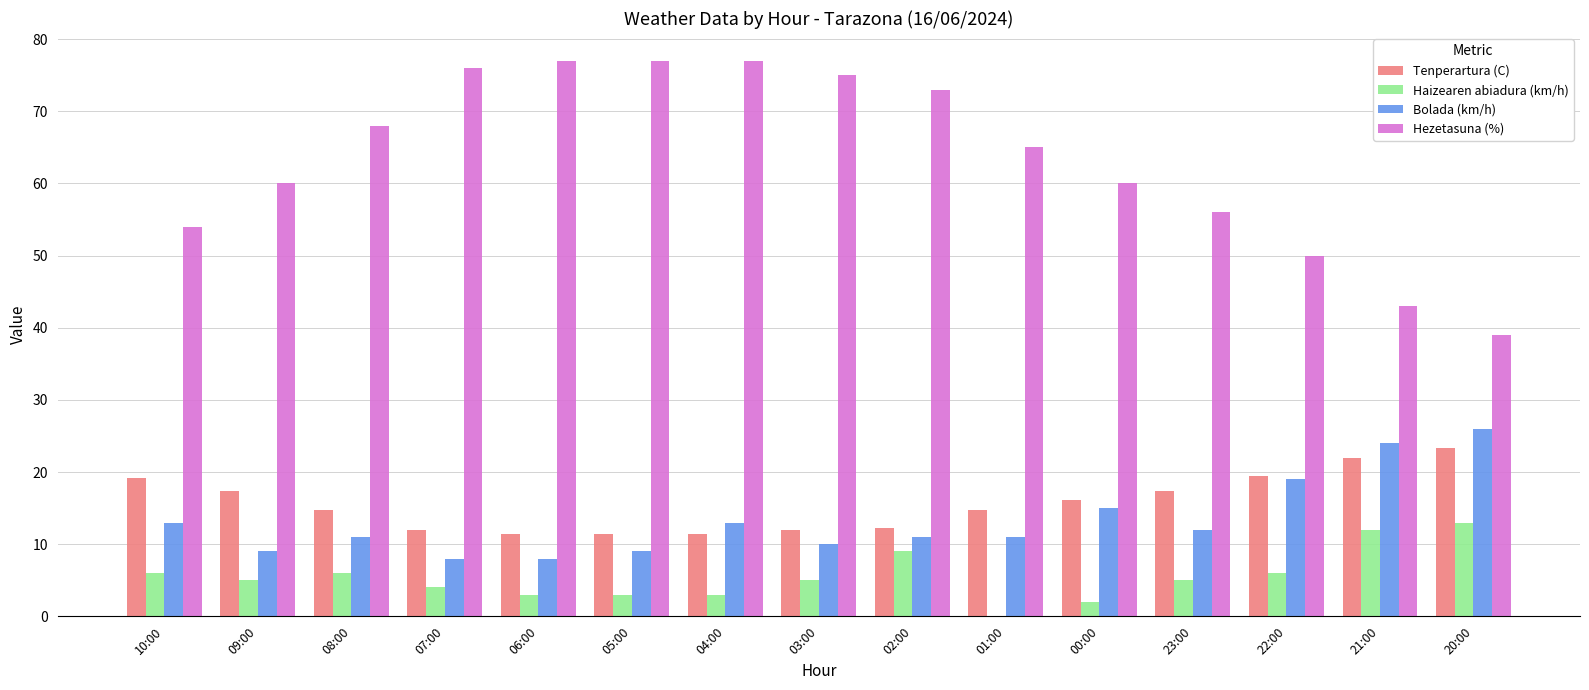

Between 03:00 and 23:00, which series saw the biggest shift?

Hezetasuna (%)